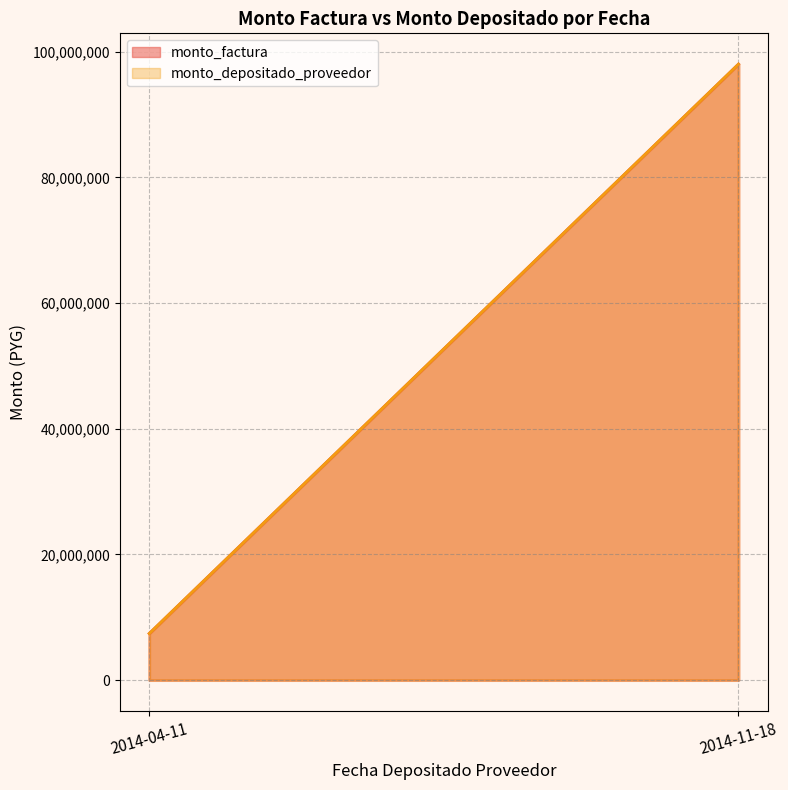

True or false: monto_factura has more than 0 interior local peaks.

False